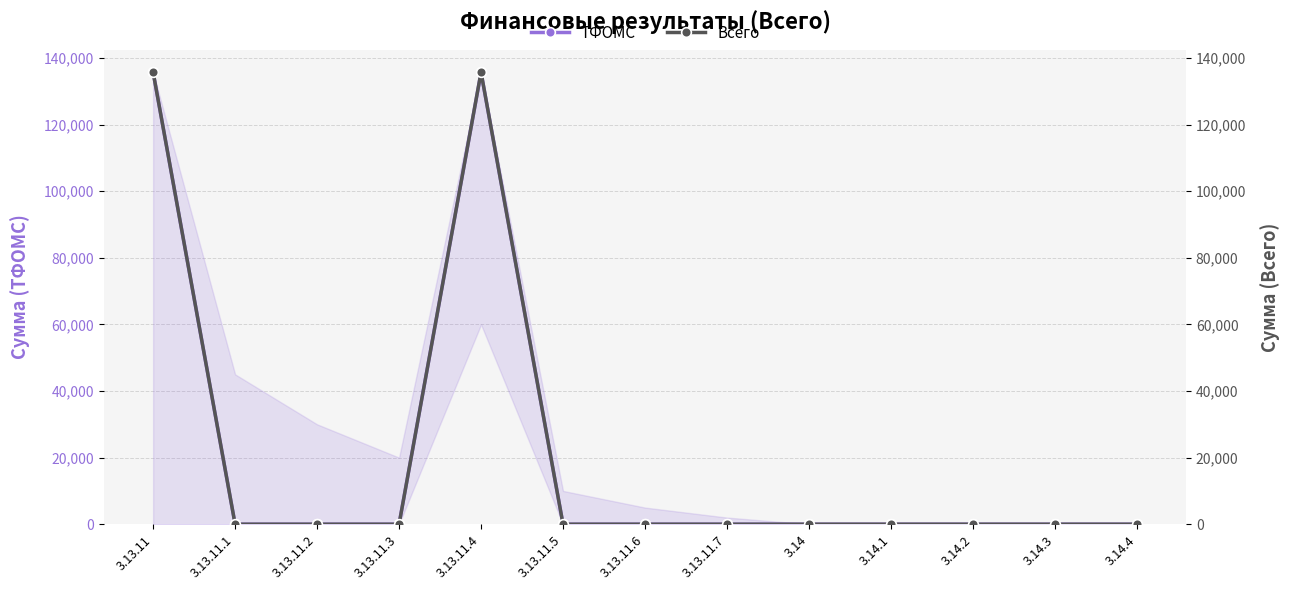

How many lines are shown in the chart?

2